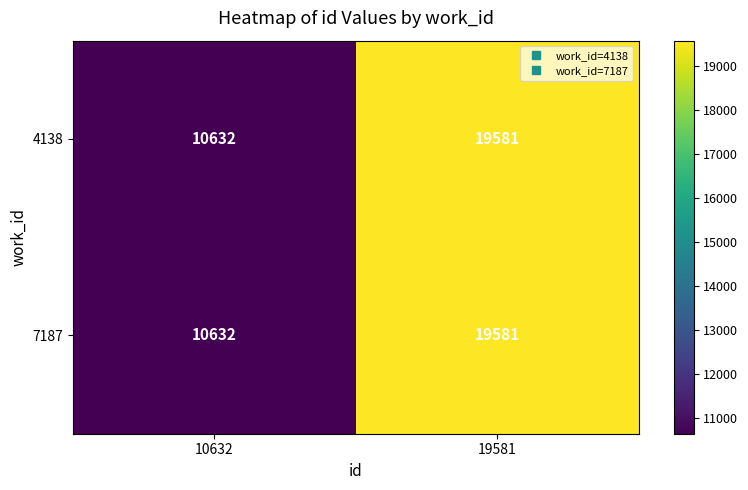

Reading left to right, extract all data points from this chart.

4138: 10632=10632	19581=19581
7187: 10632=10632	19581=19581